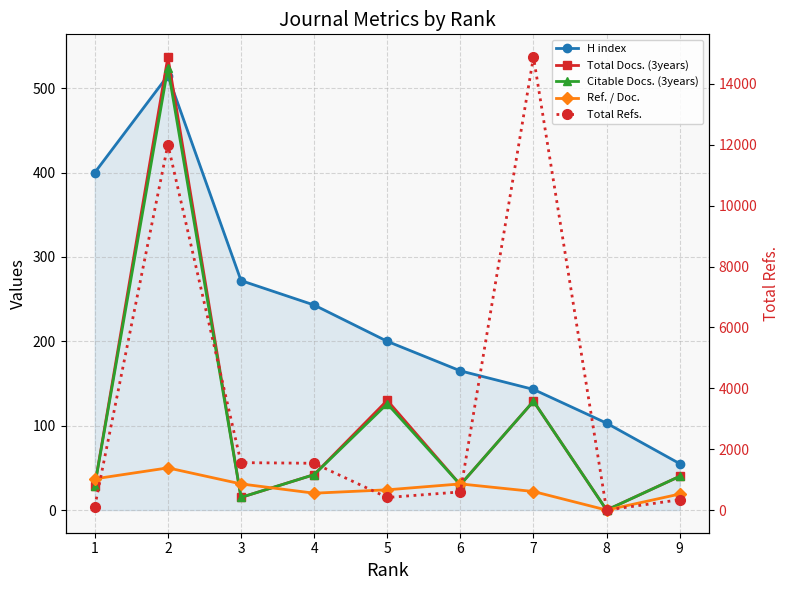

In H index, how many points are higher than both neighbors (excluding endpoints)?

1